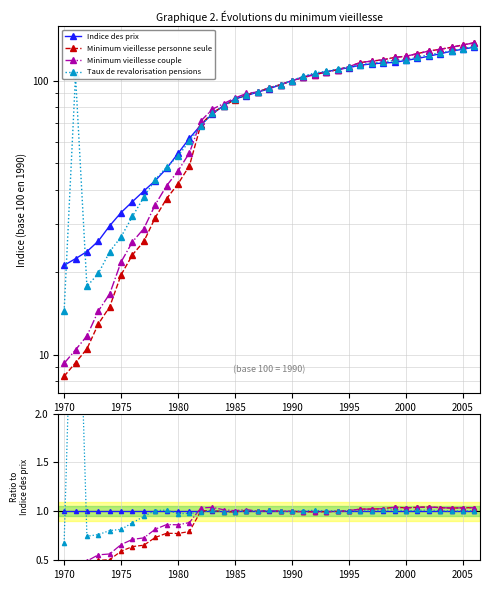

Is it true that Minimum vieillesse couple equals 0.2 at 17?

False